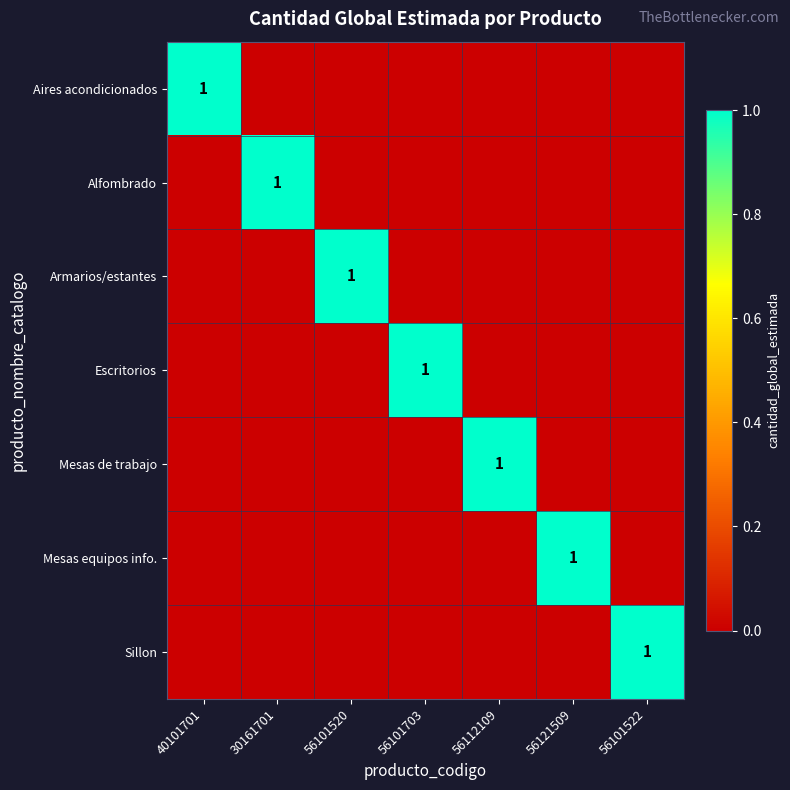

The value of Aires acondicionados at 40101701 is 0. True or false?

False